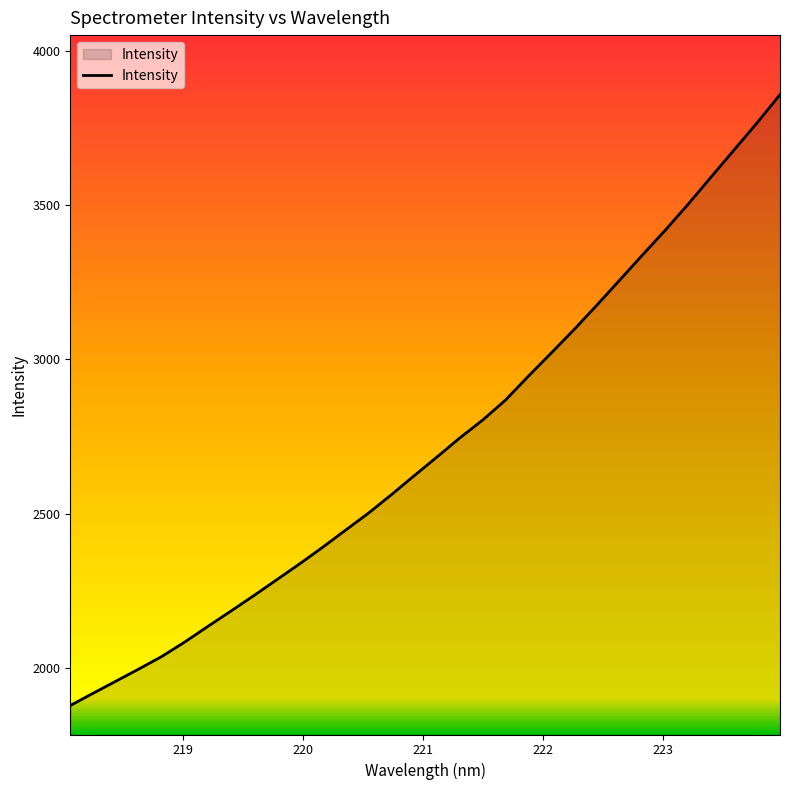

What is the greatest value displayed?

3858.5